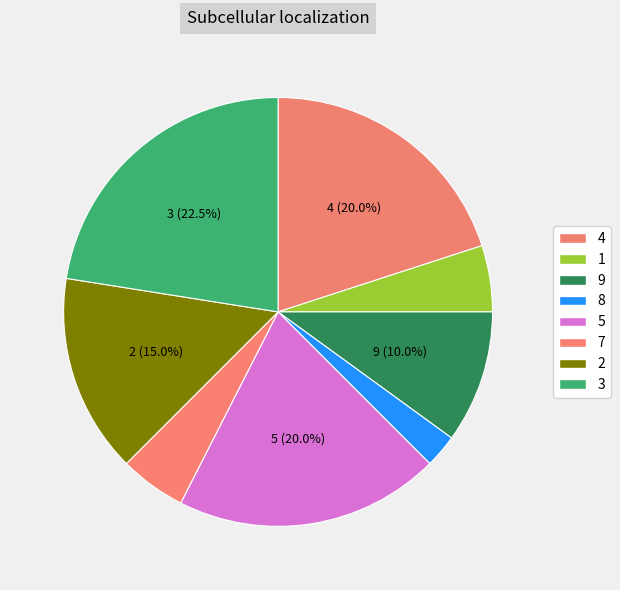

Which has a higher value, 2 or 7?

2